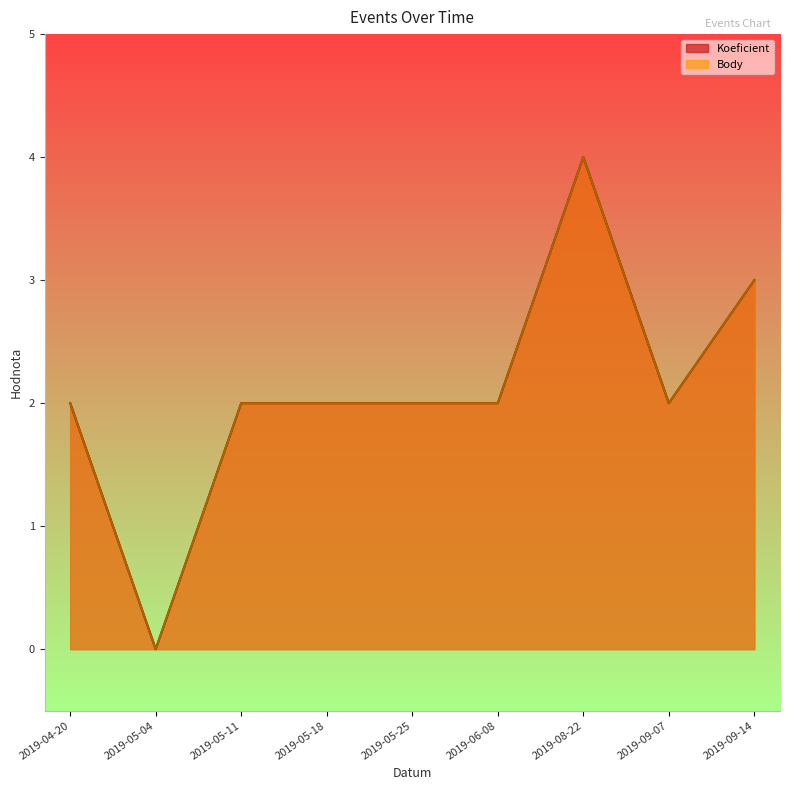

What is the greatest value displayed?

4